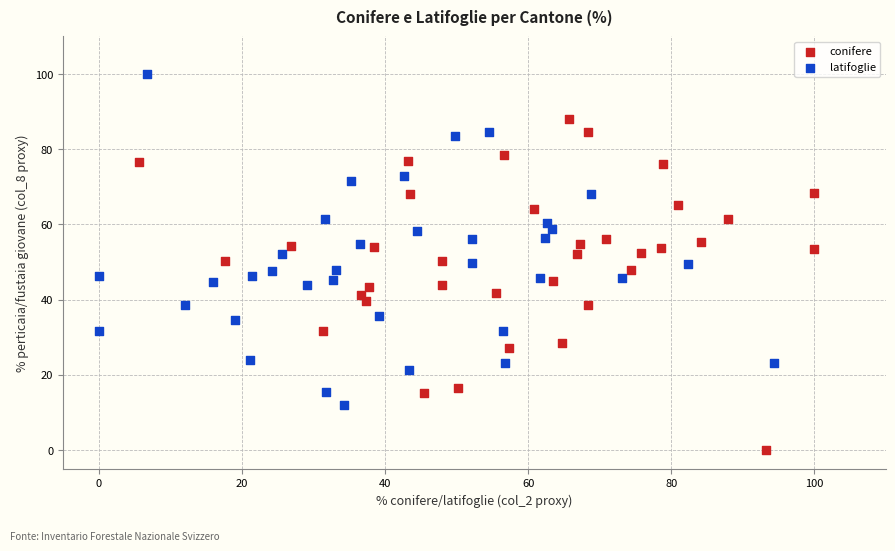

Which series contains the lowest Y value?

conifere